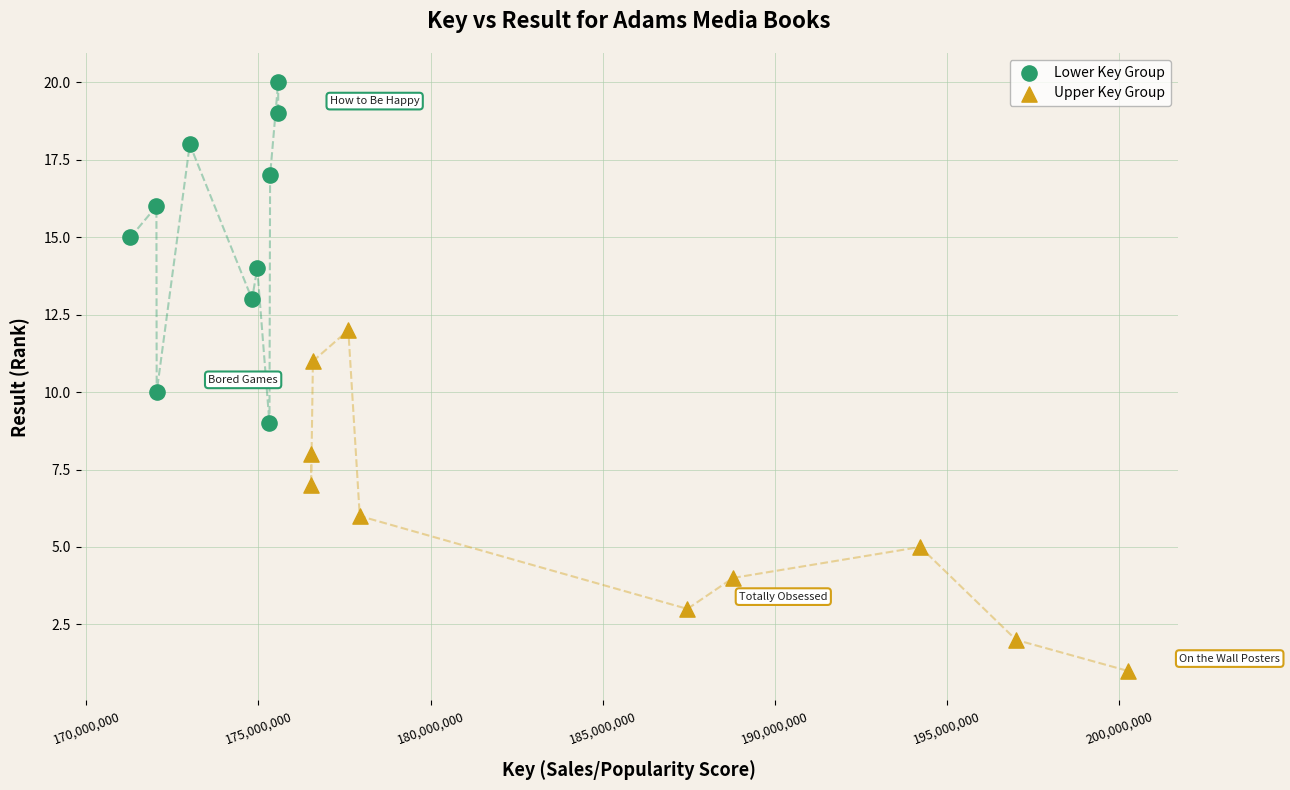

Which series reaches the minimum Y coordinate?

Upper Key Group